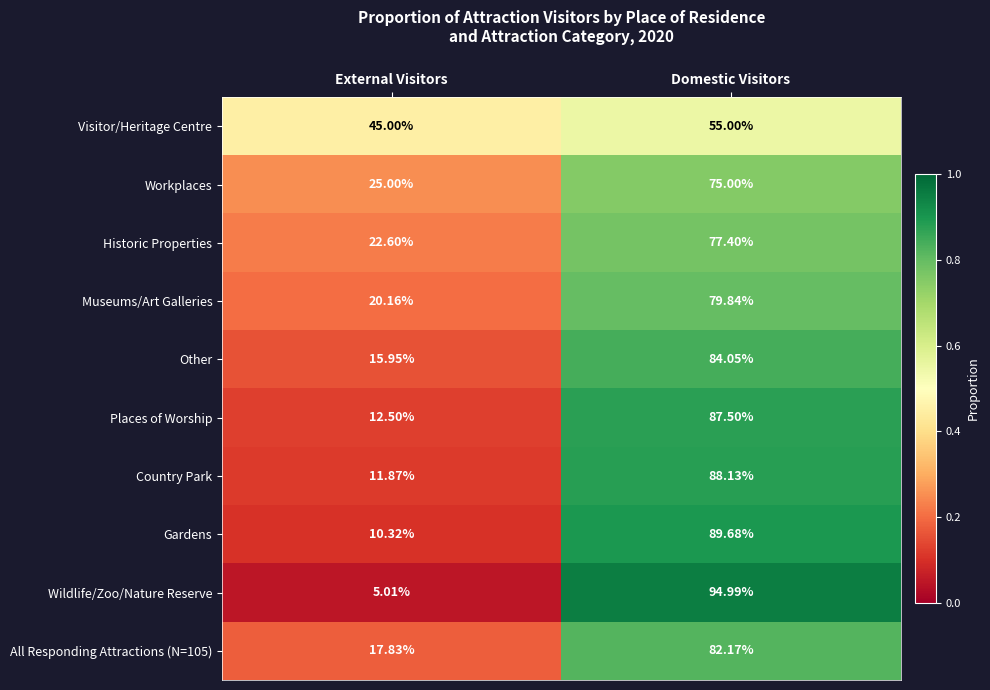

At which category is the sum across all series the highest?

Domestic Visitors